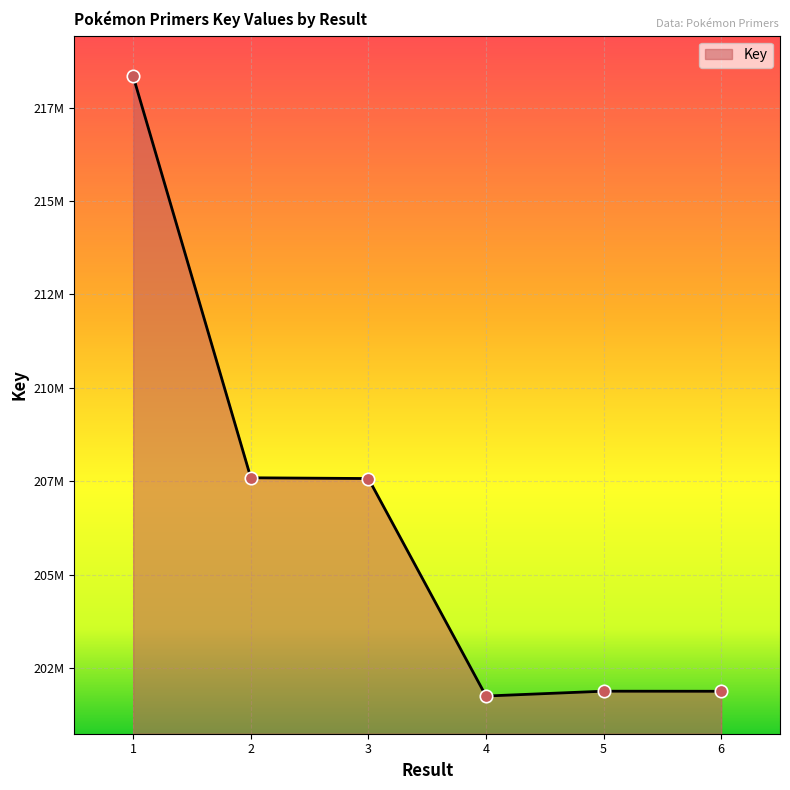

Which has a higher value, 4 or 2?

2